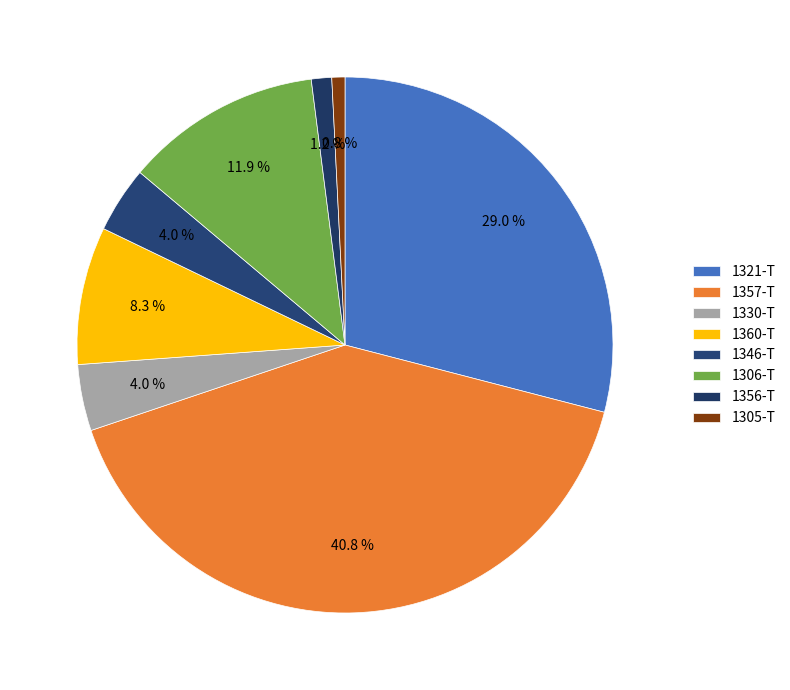

Count the number of slices in the pie.

8